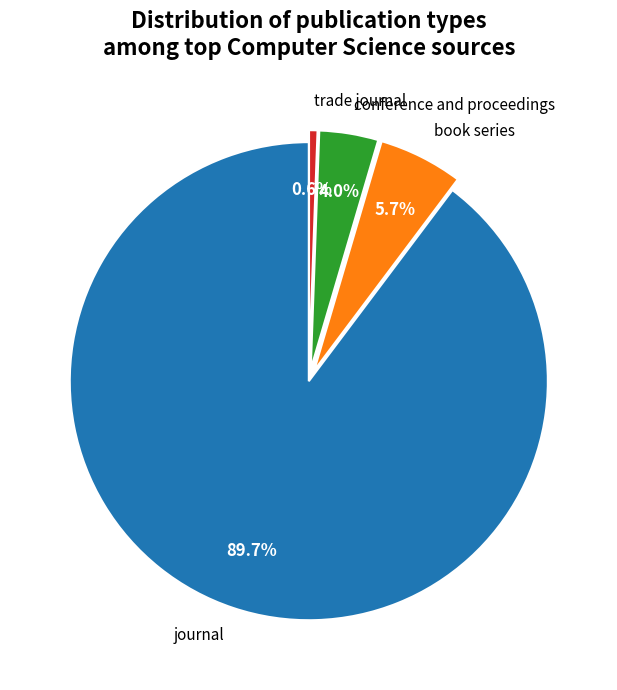

How many slices are in this pie chart?

4